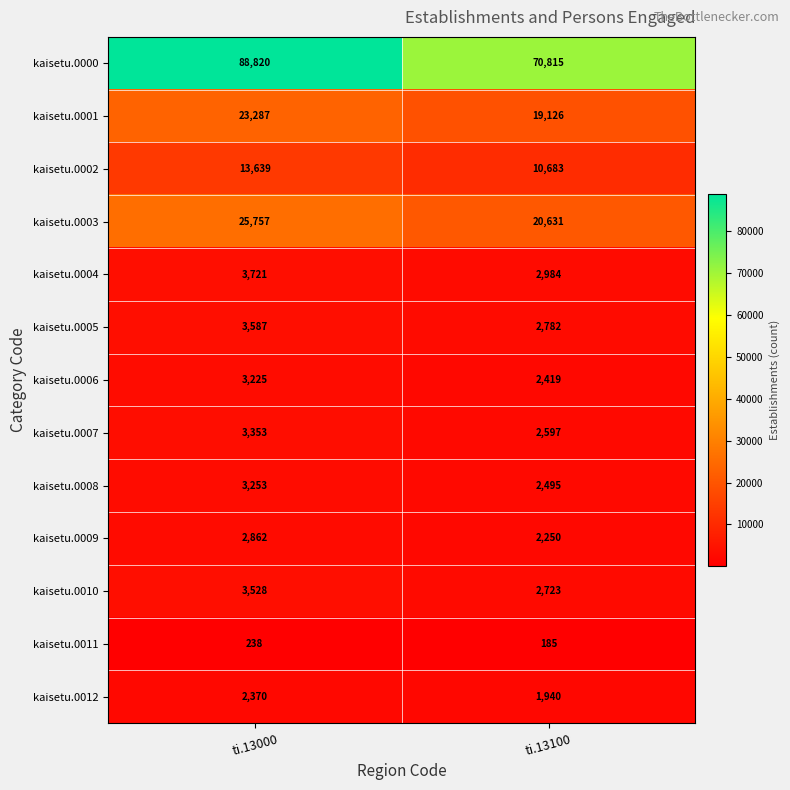

At which category is the sum across all series the highest?

ti.13000